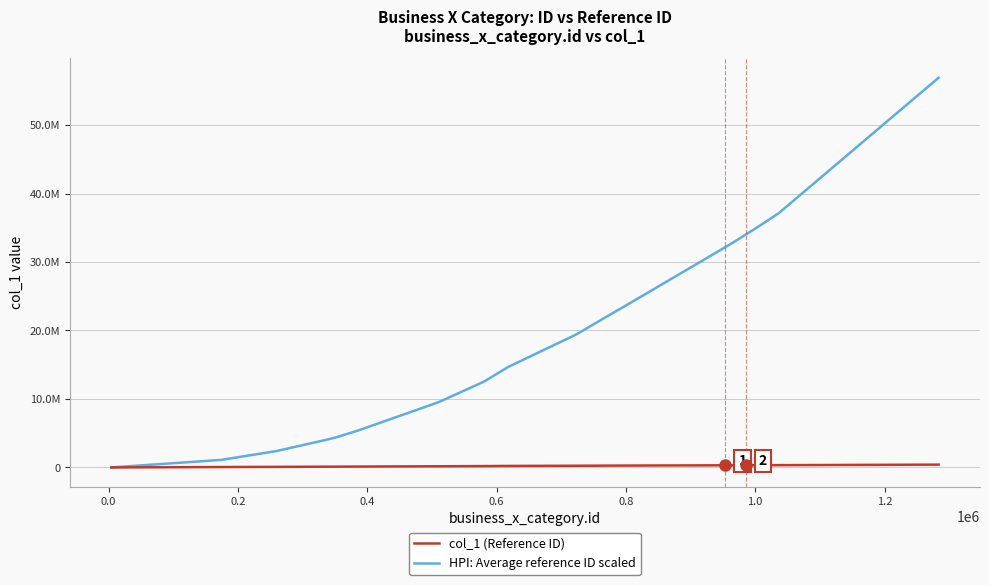

At how many categories does at least one series exceed 34283714?

9